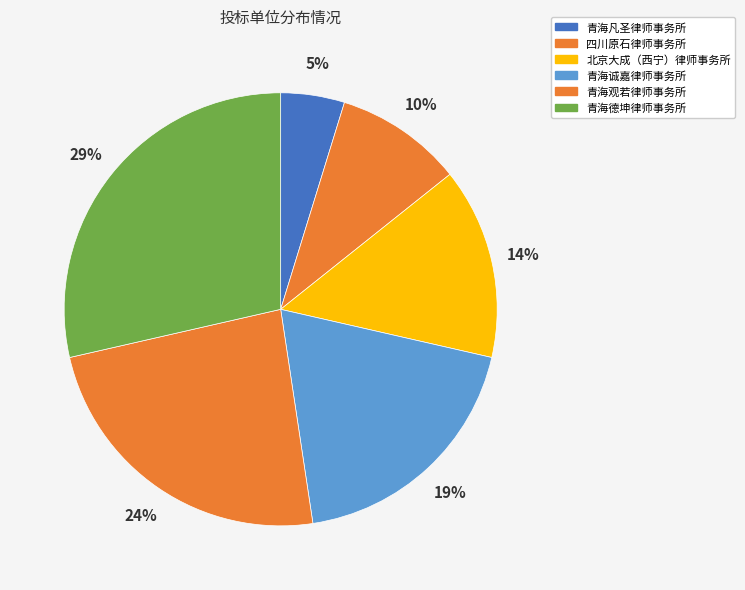

What percentage do 青海诚嘉律师事务所 and 青海观若律师事务所 together represent?

42.9%